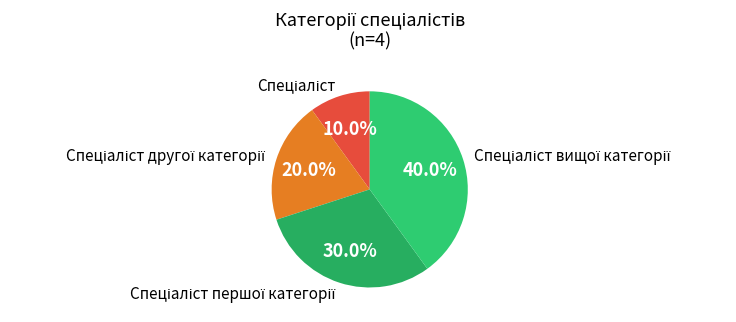

How many slices are in this pie chart?

4